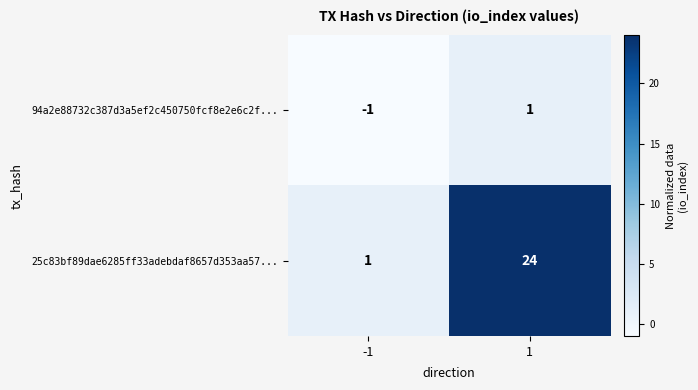

Is the value of 25c83bf89dae6285ff33adebdaf8657d353aa57... at 1 greater than the value of 94a2e88732c387d3a5ef2c450750fcf8e2e6c2f... at -1?

Yes